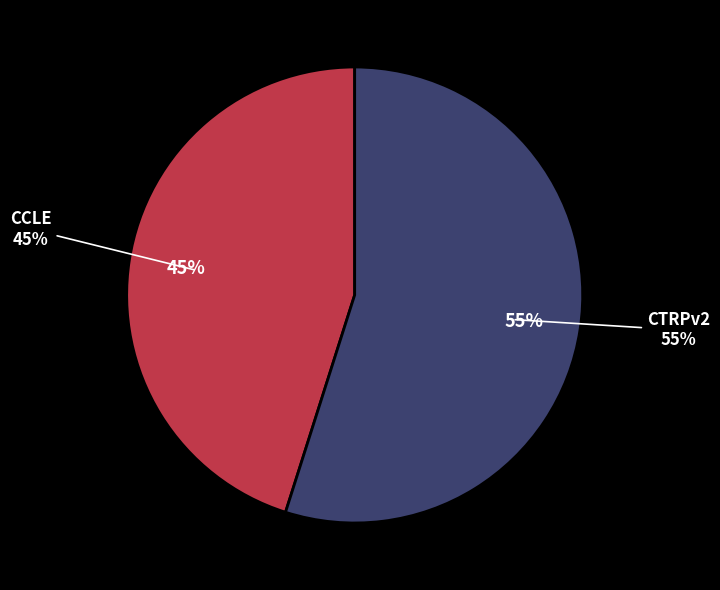

To the nearest percent, what is the difference between the CTRPv2 and CCLE slice percentages?

10%